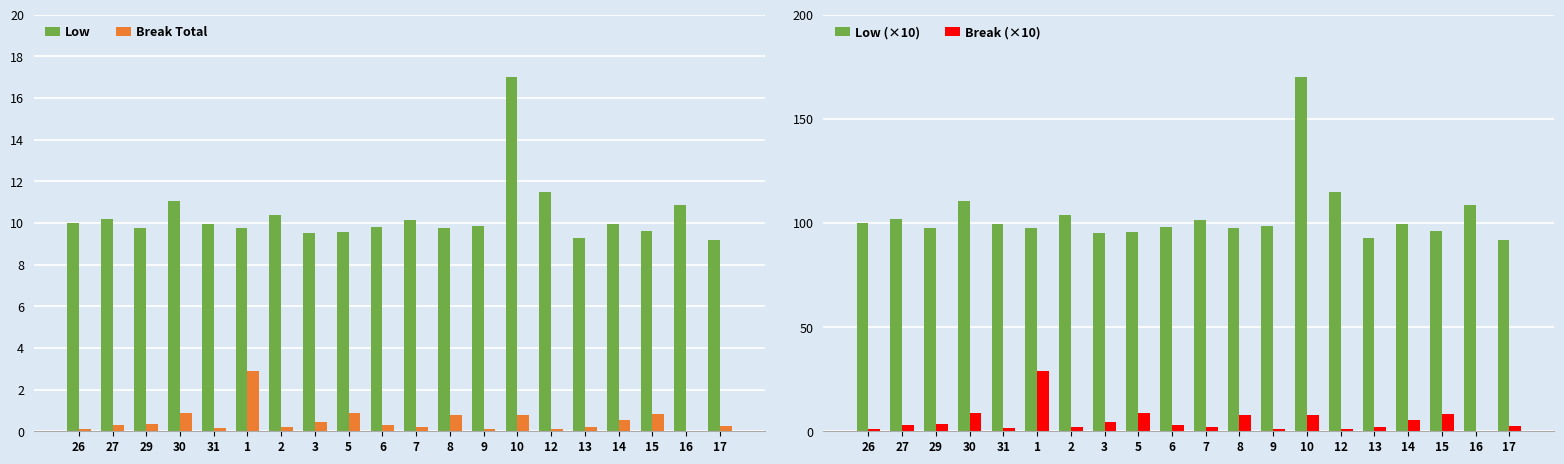

What is the difference between the maximum and minimum values in the Low series?

7.8